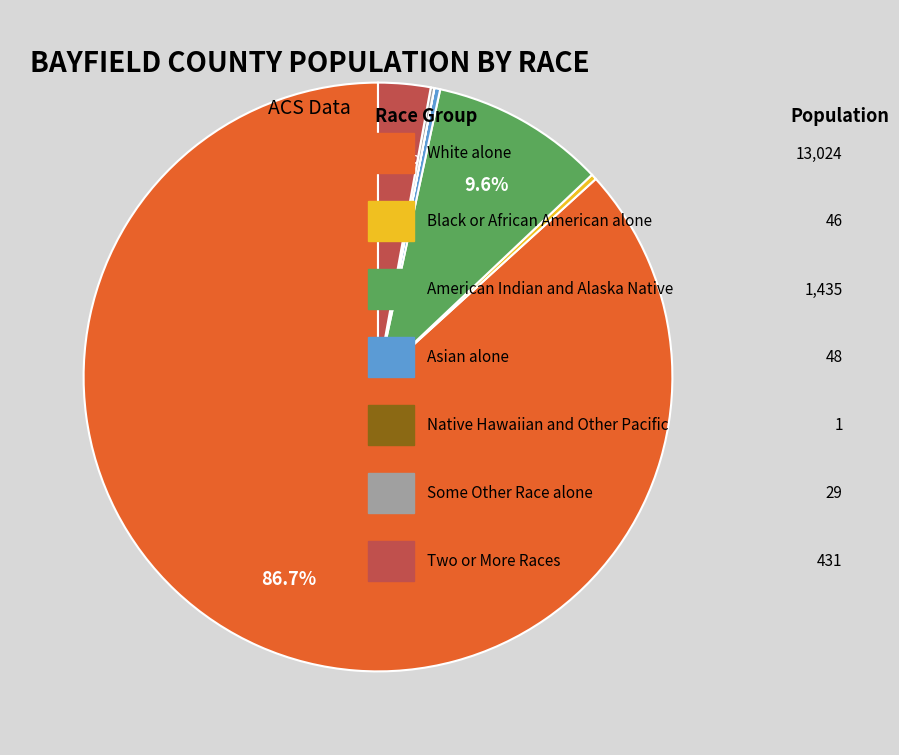

Does any single category account for the majority?

Yes